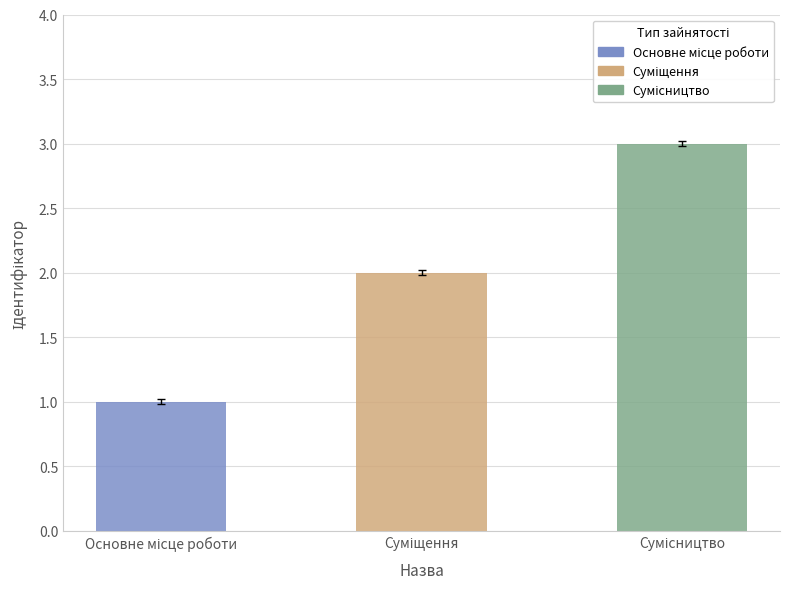

What is the sum of all values?

6